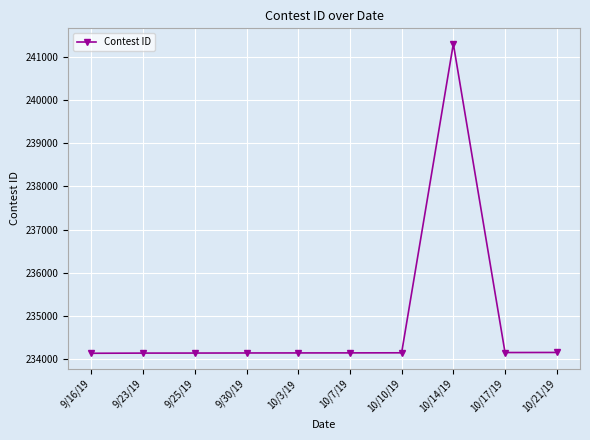

What is the approximate value at 9/30/19?

234142